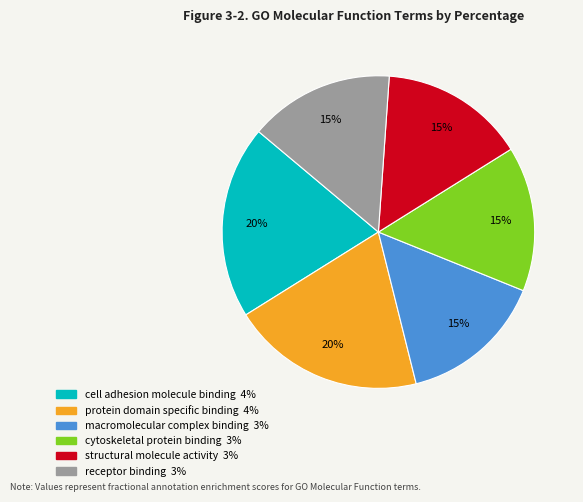

Which has a higher value, cell adhesion molecule binding or receptor binding?

cell adhesion molecule binding